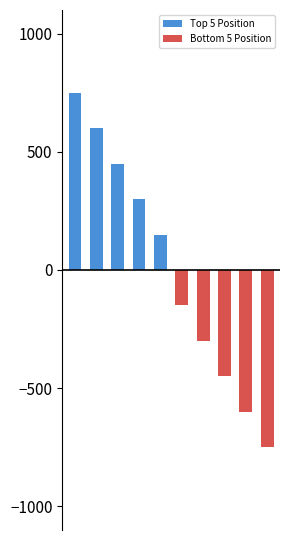

Reading right to left, list all the values displayed in this chart.

Top 5 Position: 9=0	8=0	7=0	6=0	5=0	4=150	3=300	2=450	1=600	0=750
Bottom 5 Position: 9=-750	8=-600	7=-450	6=-300	5=-150	4=0	3=0	2=0	1=0	0=0